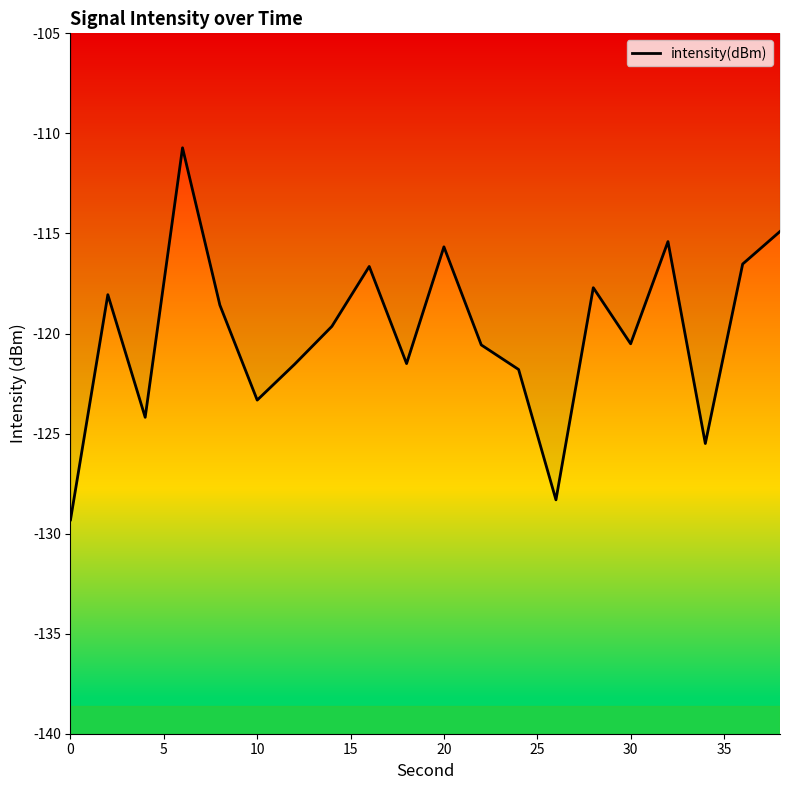

What is the minimum value shown in the chart?

-129.3